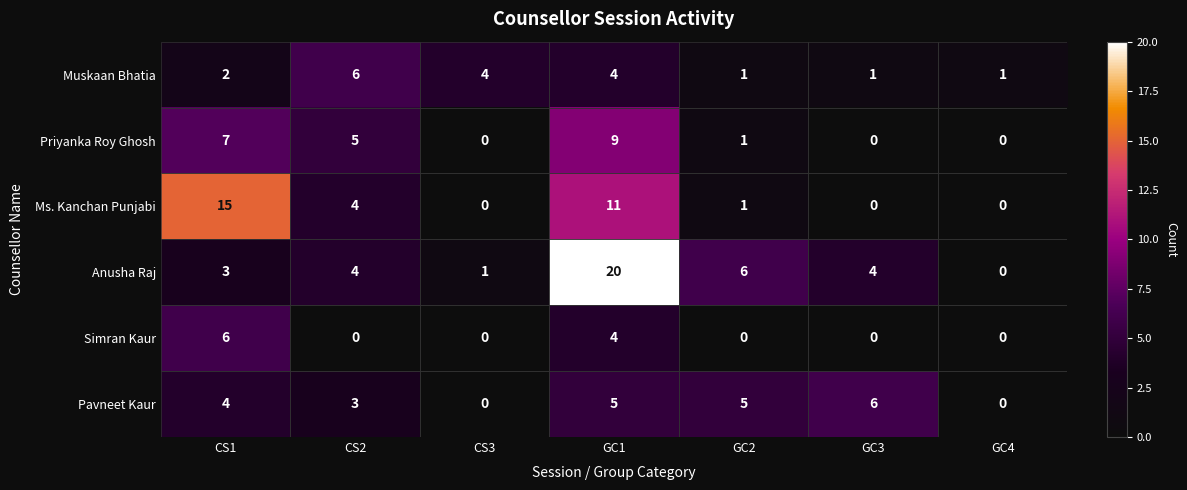

At which label does Anusha Raj reach its minimum?

GC4